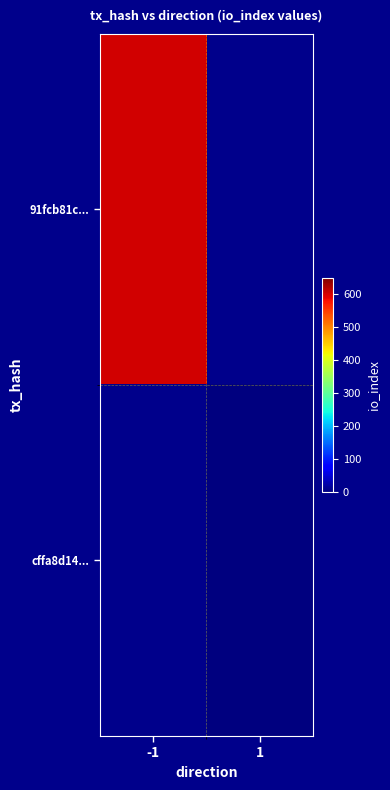

The cffa8d14... series shows 2.8 at 1. True or false?

False